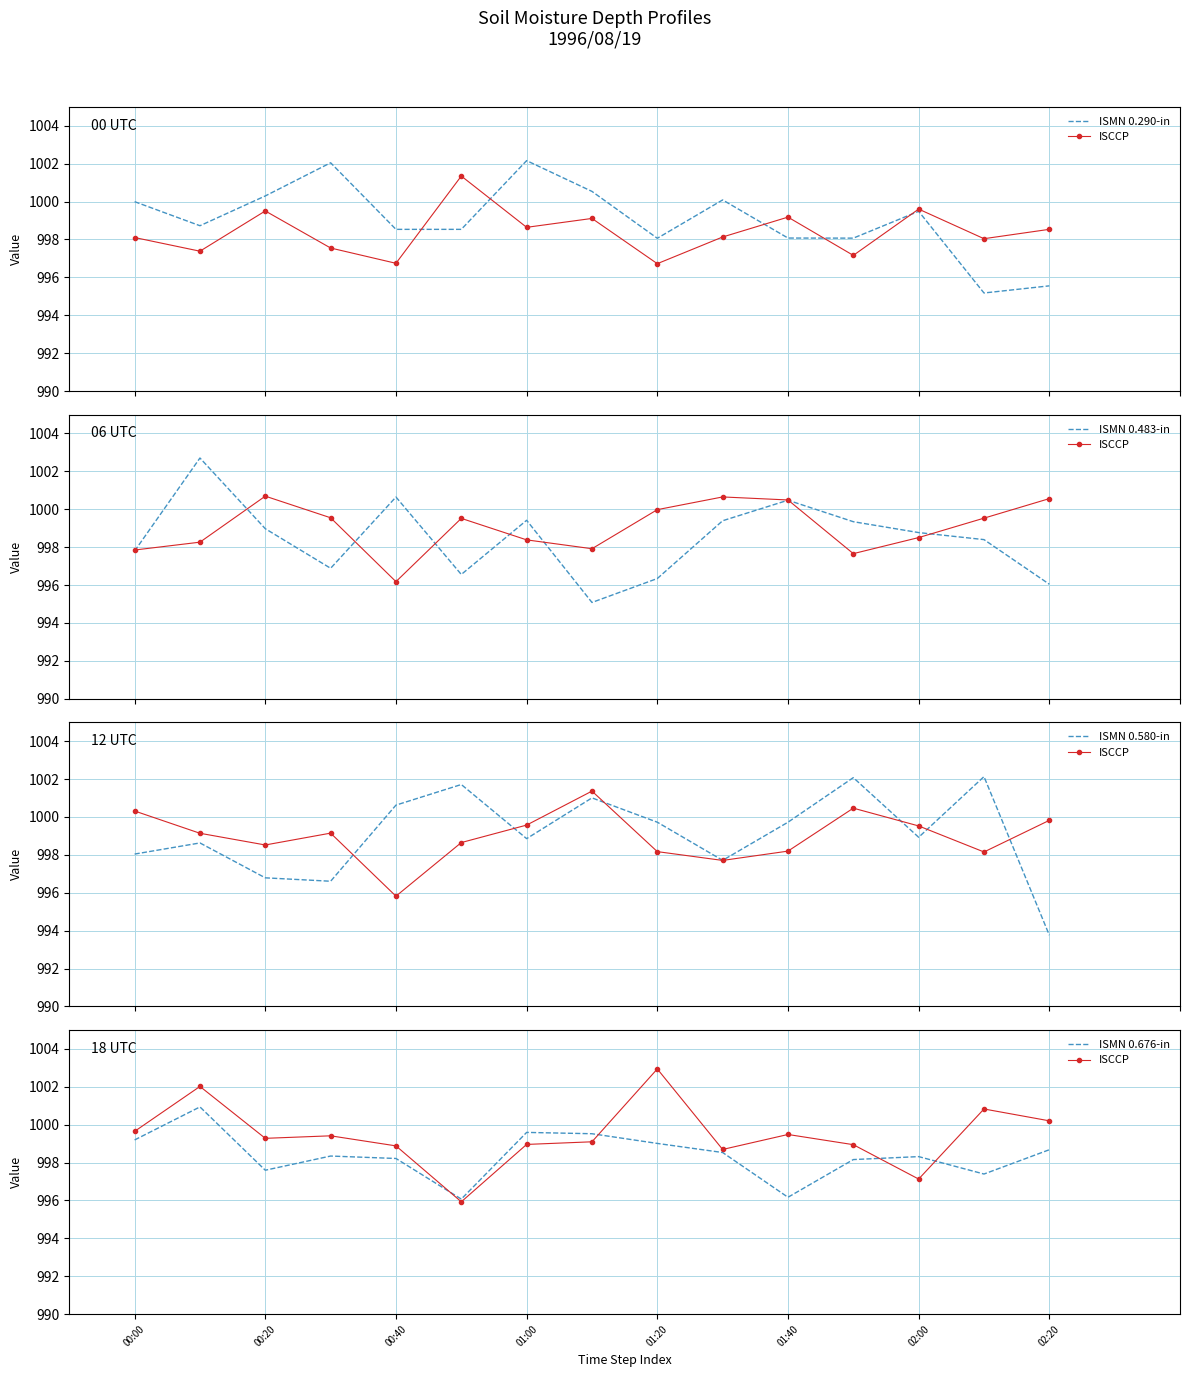

Is the value of ISMN 0.483-in at 13 greater than the value of ISMN 0.290-in at 00:00?

No